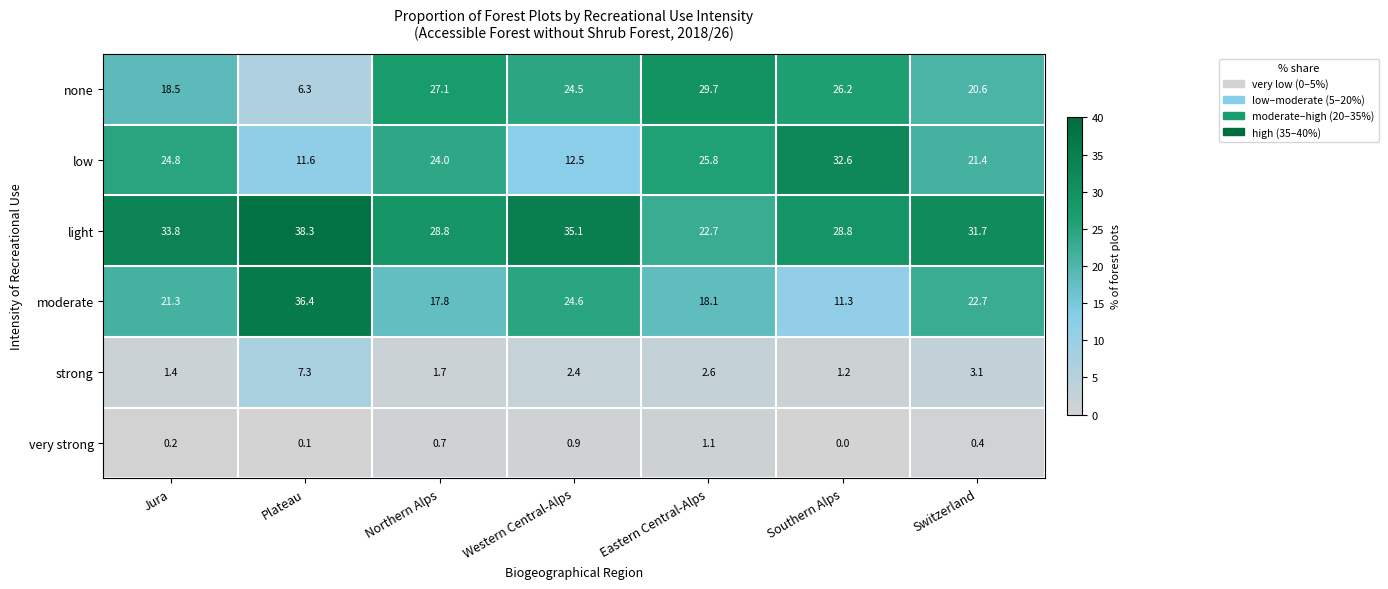

Rank the series at Southern Alps from highest to lowest value.

low, light, none, moderate, strong, very strong